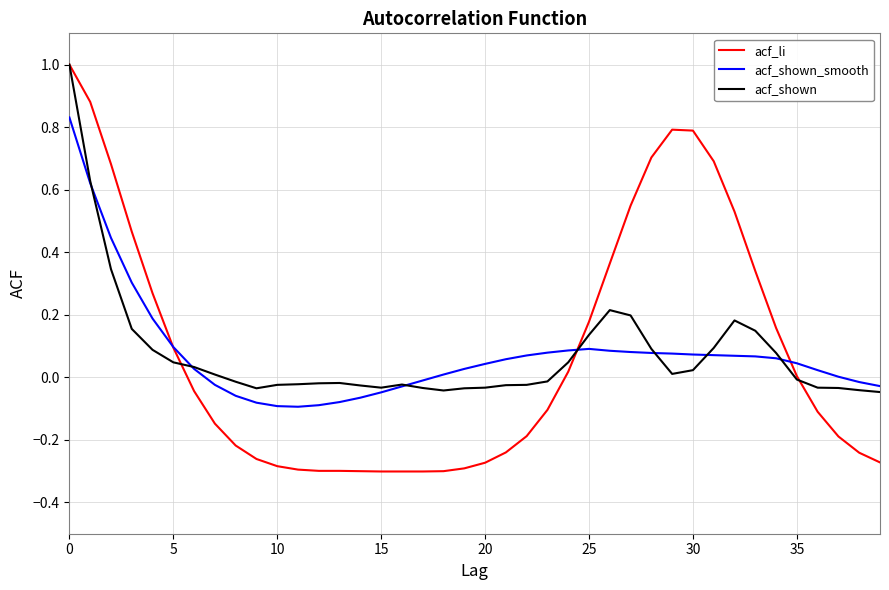

What is the greatest value displayed?

1.0